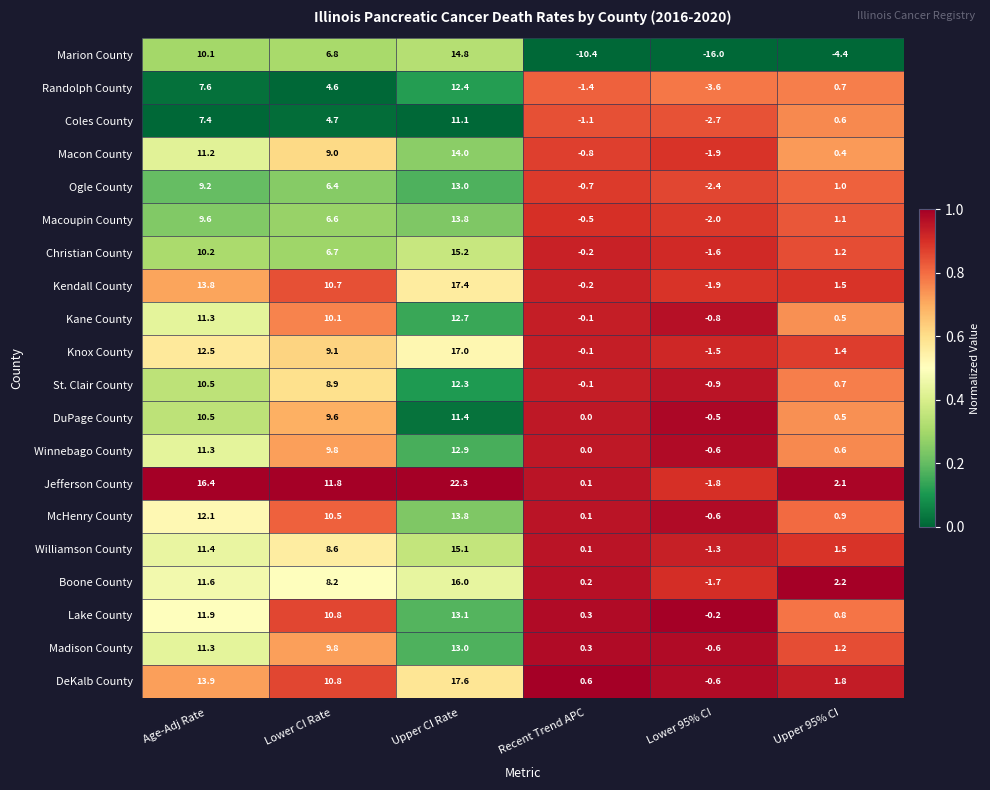

What is the maximum value for St. Clair County?

12.3